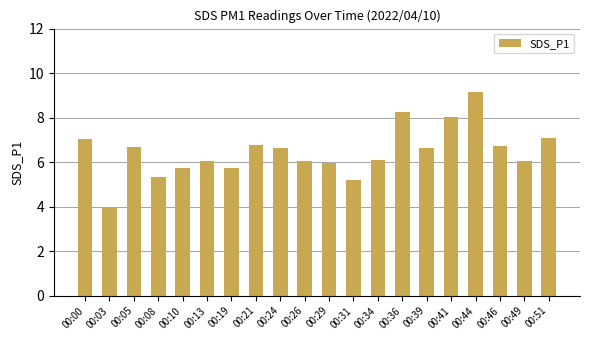

The chart shows a value of 3.0 at 00:19. True or false?

False